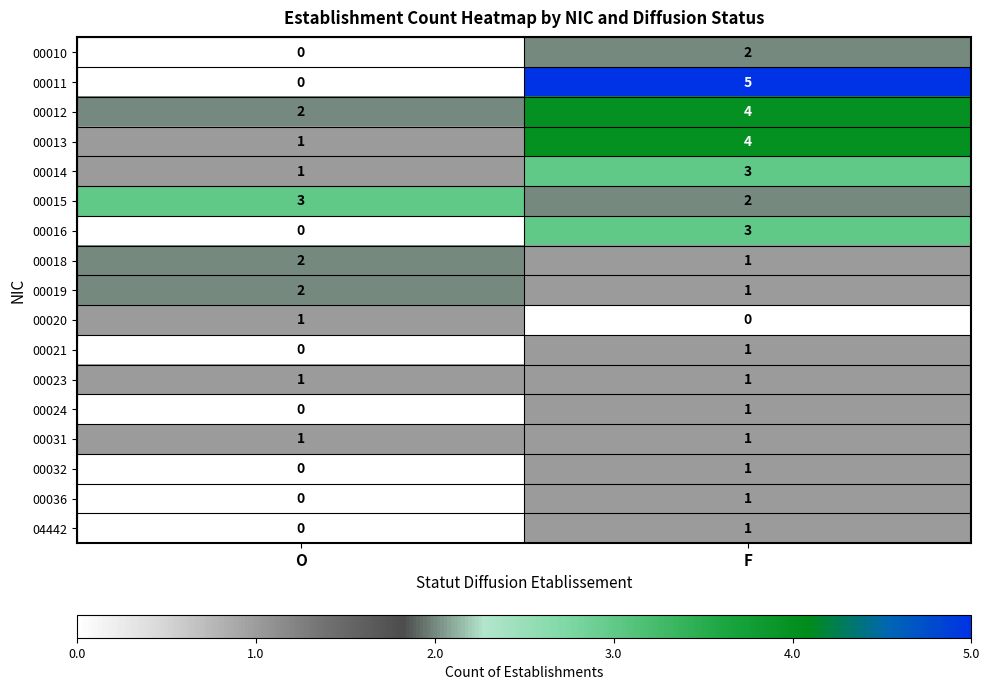

Where is 00019 nearest to the value 1?

F